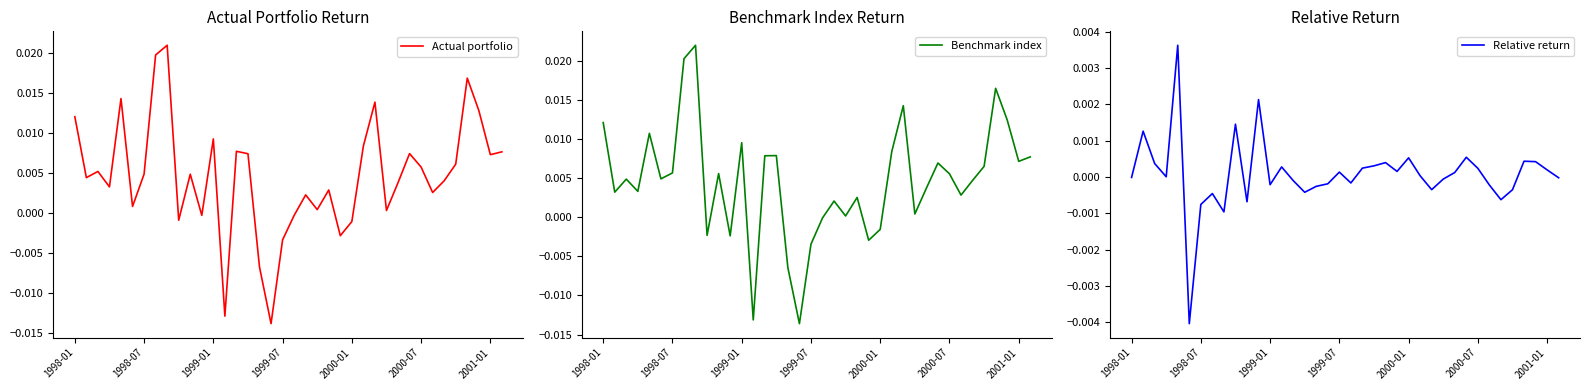

List the series in order of their peak value, highest first.

Benchmark index, Actual portfolio, Relative return